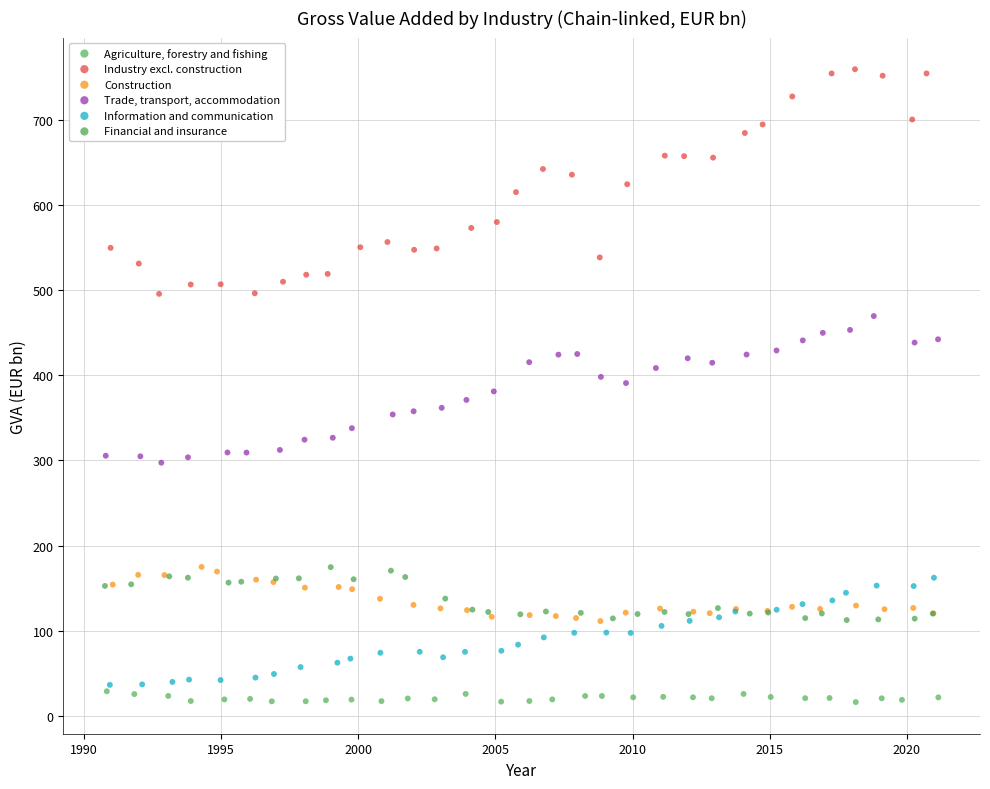

What are all the series names shown in the legend?

Agriculture, forestry and fishing, Industry excl. construction, Construction, Trade, transport, accommodation, Information and communication, Financial and insurance